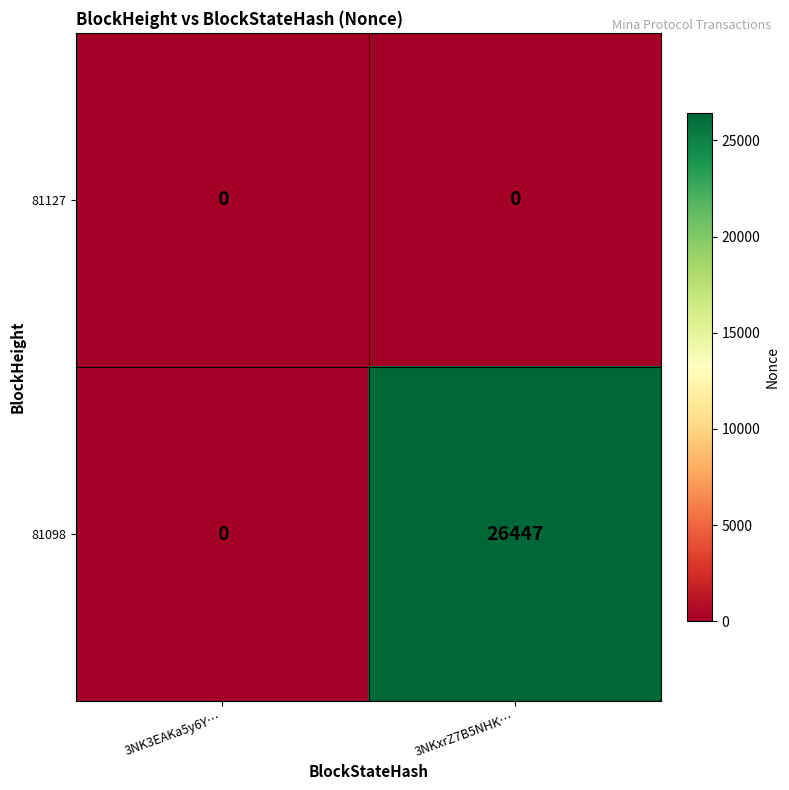

Which series has the largest total across all categories?

81098